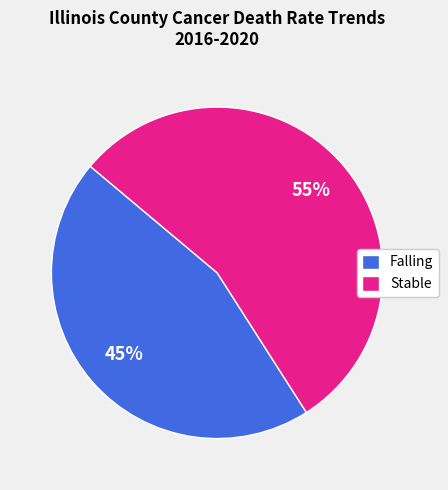

Which category has the biggest portion of the pie?

Stable